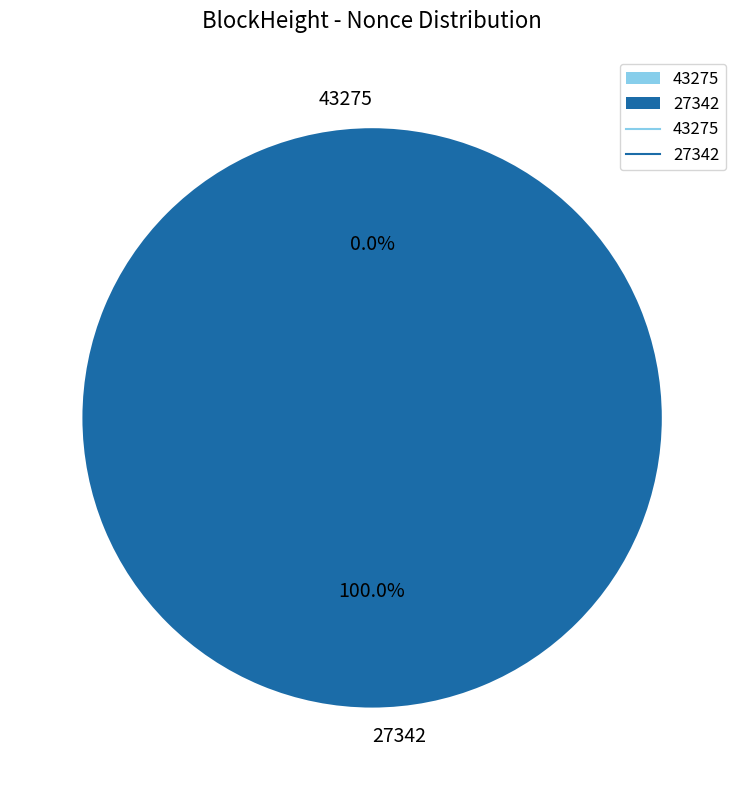

What is the total percentage of 43275 and 27342?

100.0%